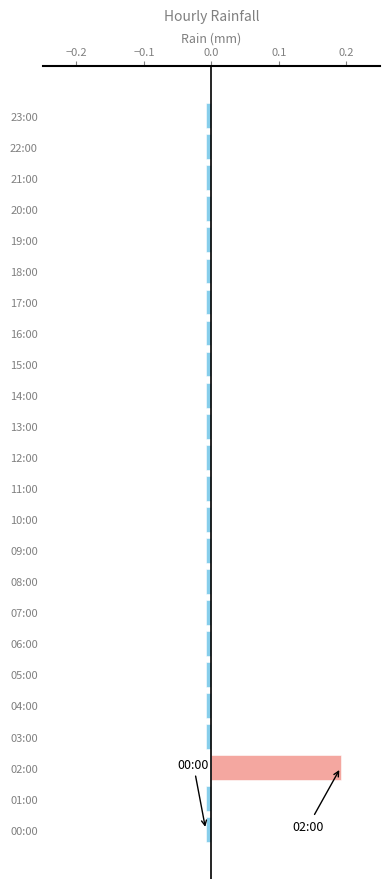

At which category does the chart reach its peak across all series?

02:00